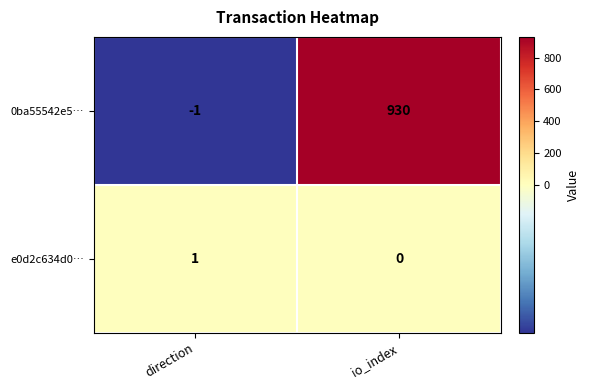

What is the smallest value displayed?

-1